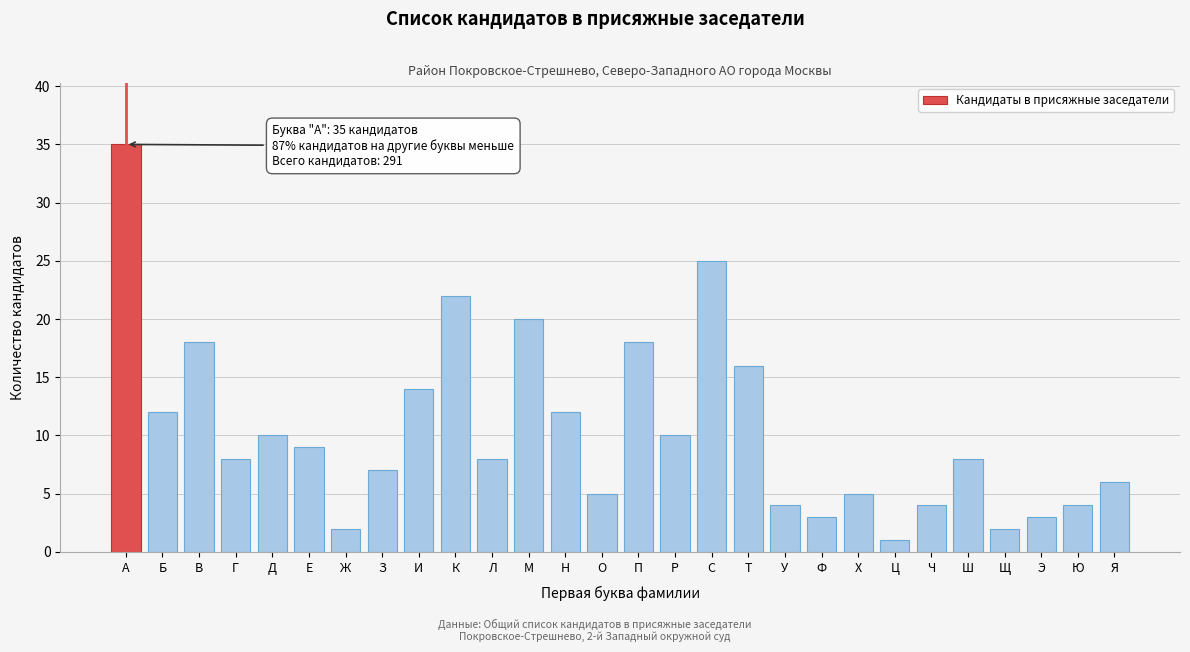

Reading left to right, list all the values displayed in this chart.

А=35	Б=12	В=18	Г=8	Д=10	Е=9	Ж=2	З=7	И=14	К=22	Л=8	М=20	Н=12	О=5	П=18	Р=10	С=25	Т=16	У=4	Ф=3	Х=5	Ц=1	Ч=4	Ш=8	Щ=2	Э=3	Ю=4	Я=6